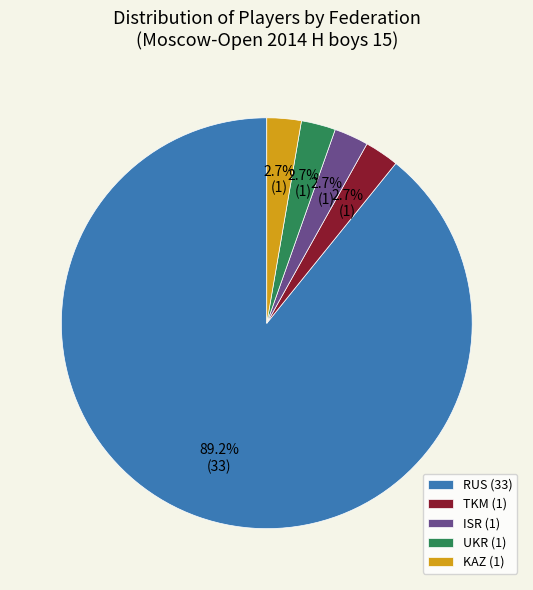

What is the ratio of the value at RUS (33) to the value at ISR (1)?

33.0